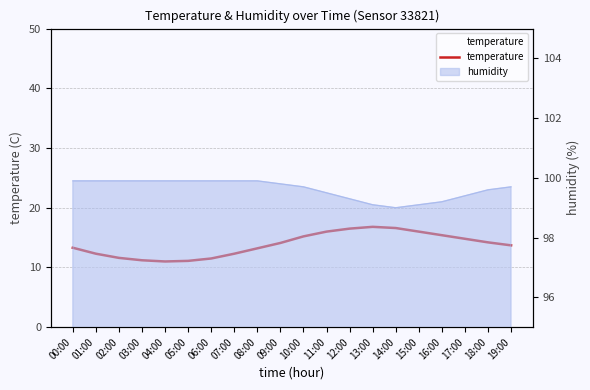

Where is the data nearest to the value 13?

08:00